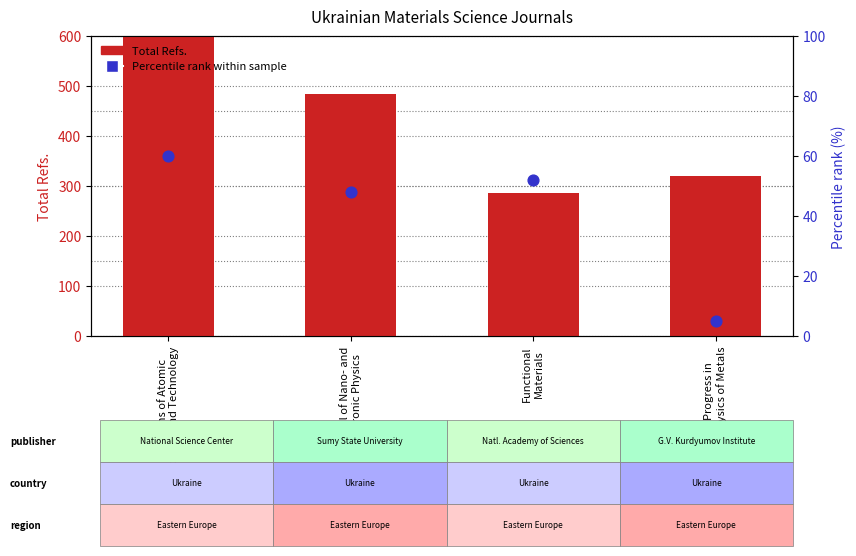

What is the total value across all series at Progress in
Physics of Metals?

326